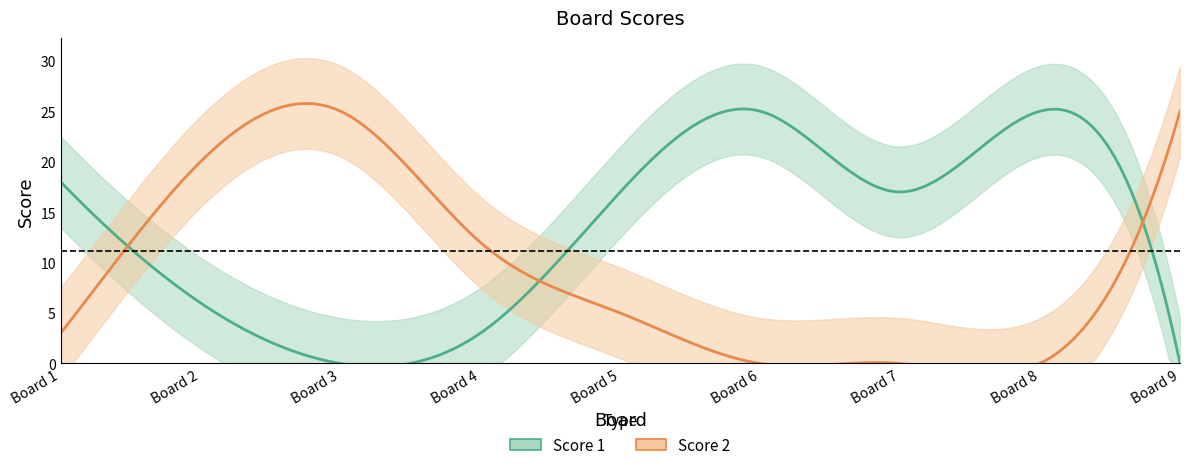

What is the average value of the Score 1 series?

12